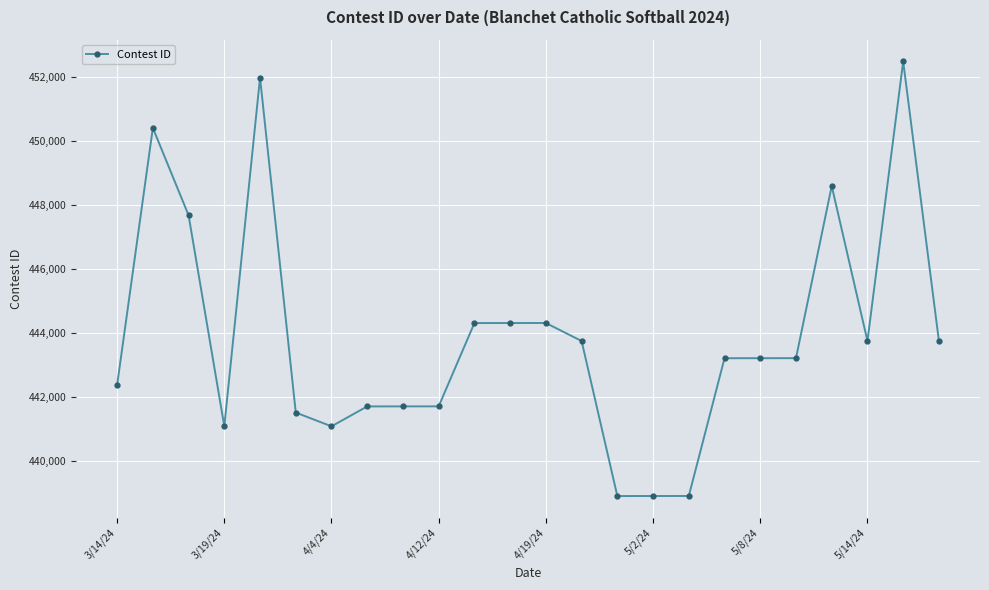

What is the value of the 16th point from the left?

438904